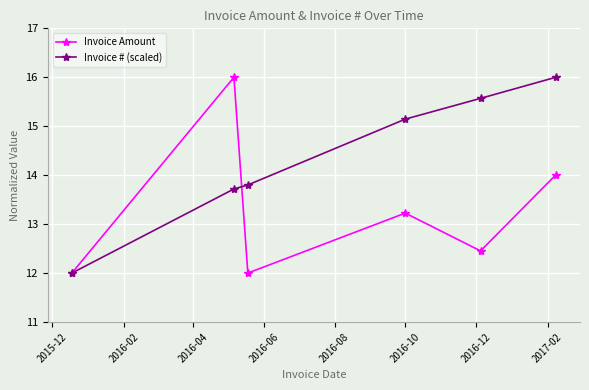

Which series has the largest total across all categories?

Invoice # (scaled)